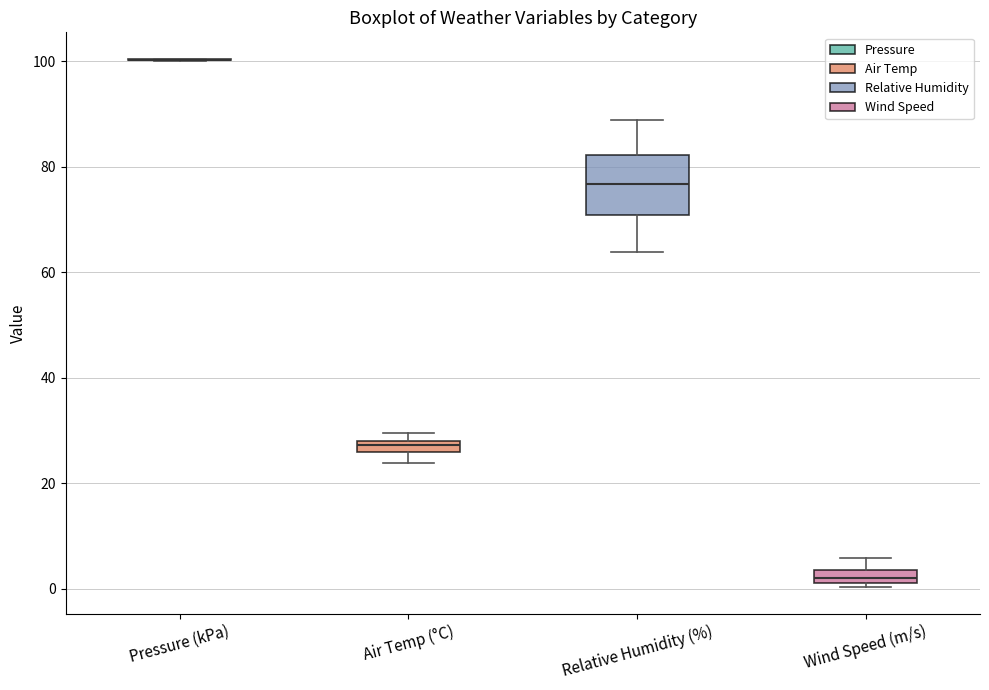

Which box is the tallest, from its lower edge to its upper edge?

Relative Humidity (%)